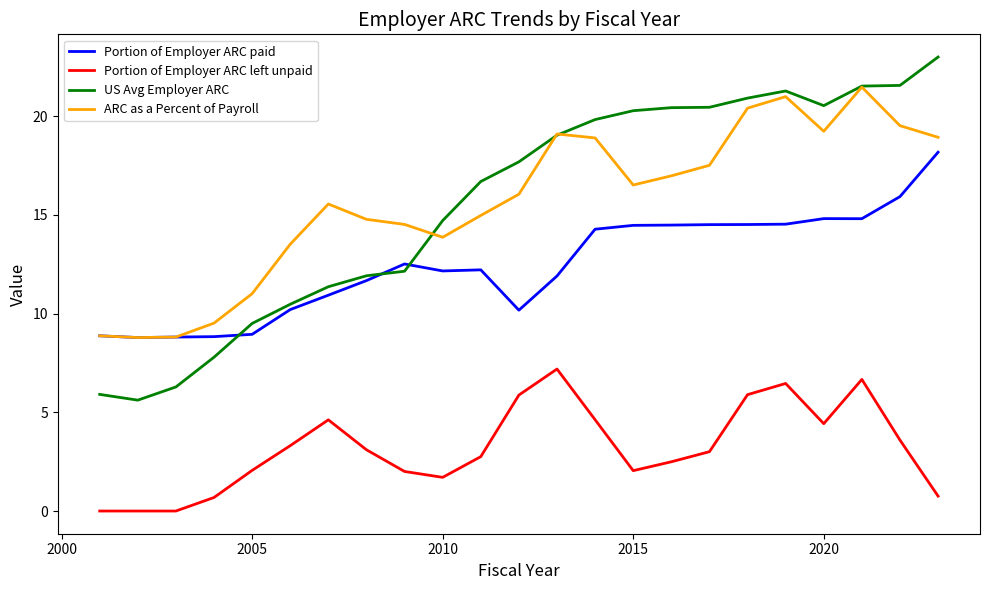

Rank the series by their maximum value, from lowest to highest.

Portion of Employer ARC left unpaid, Portion of Employer ARC paid, ARC as a Percent of Payroll, US Avg Employer ARC